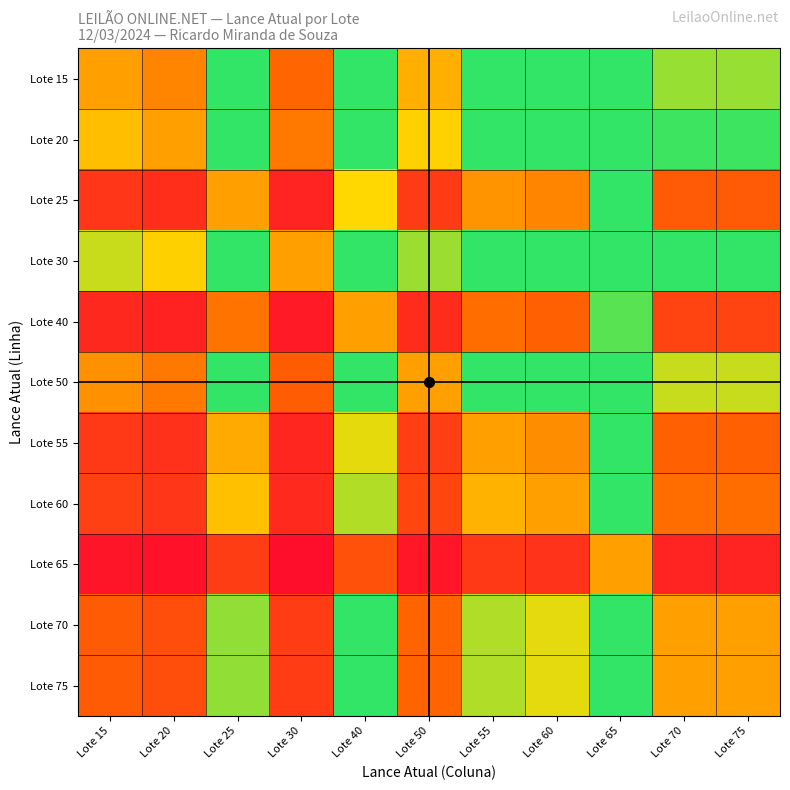

What is the spread (max minus min) of values at Lote 20?

1.2